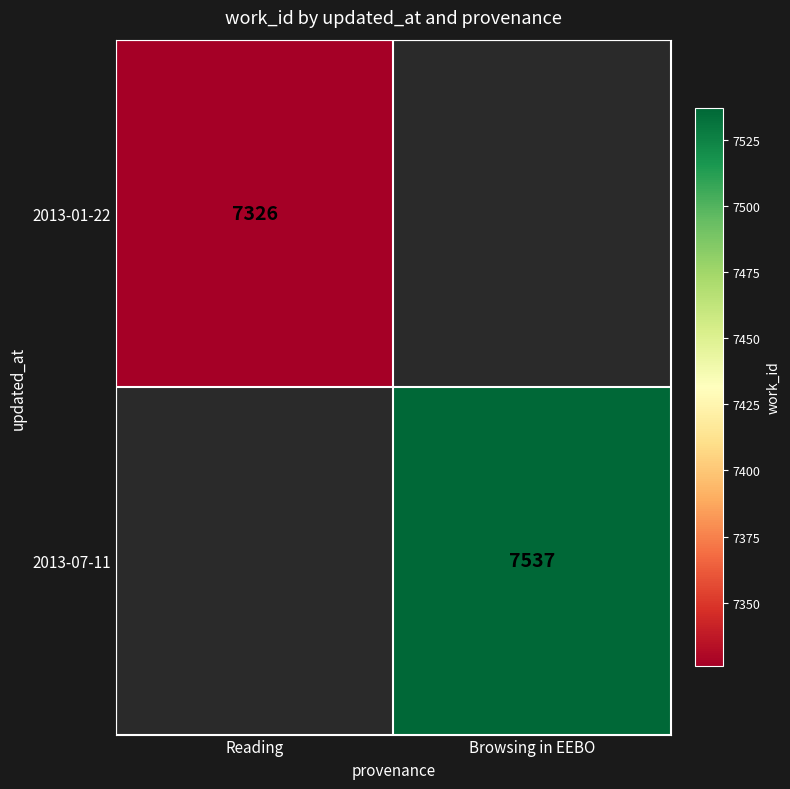

Is the value of 2013-01-22 at Reading greater than the value of 2013-07-11 at Browsing in EEBO?

No